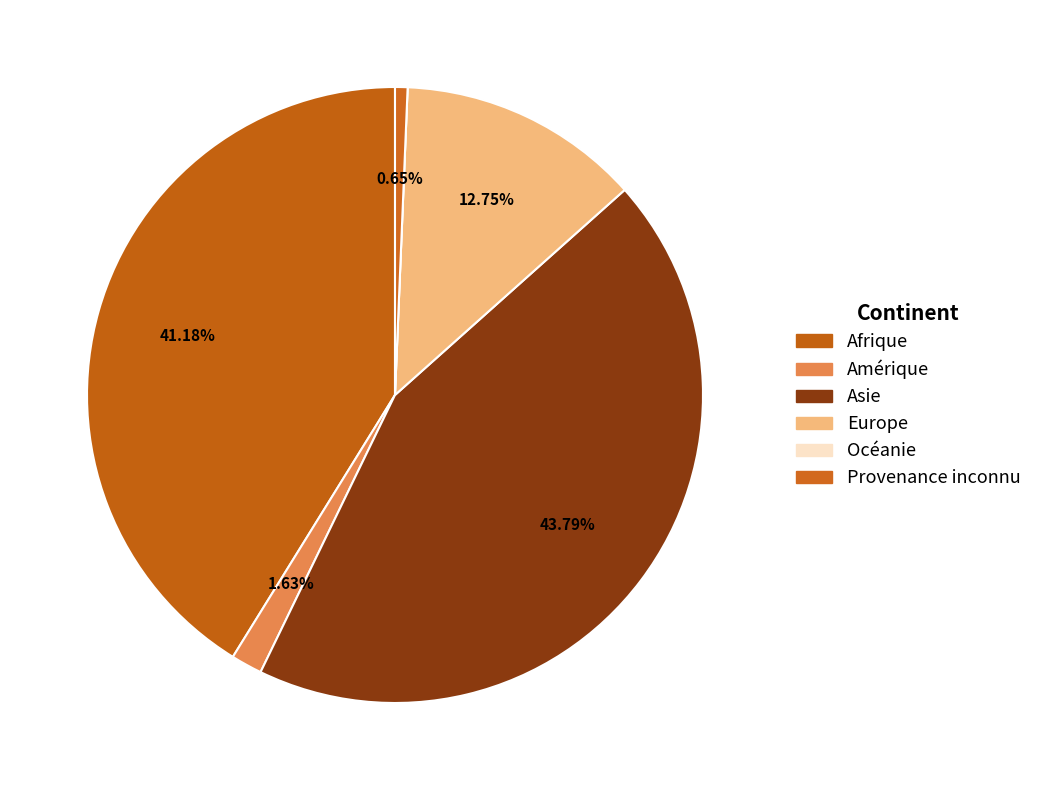

True or false: Provenance inconnu accounts for 11% of the total.

False